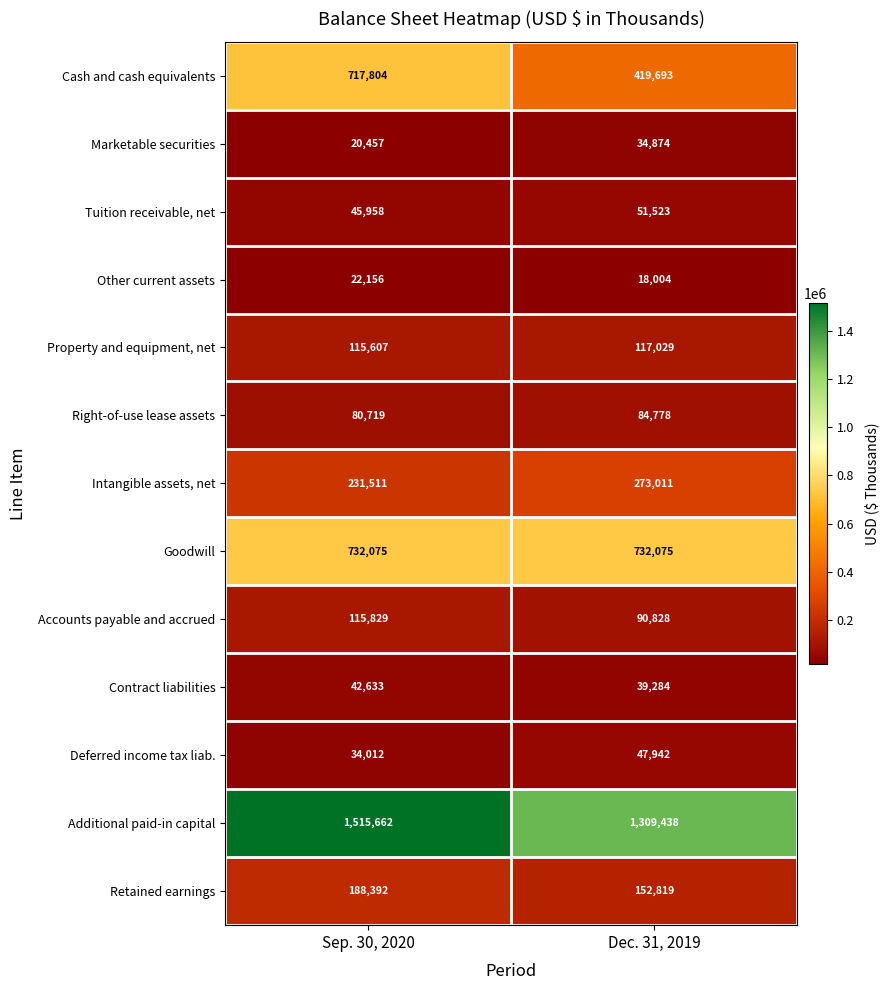

What is the minimum value shown in the chart?

18004